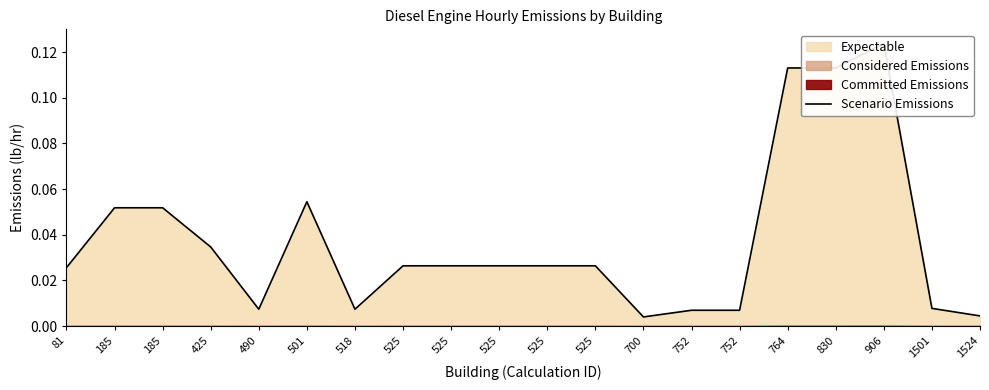

What is the difference between the maximum and second lowest values?

0.1